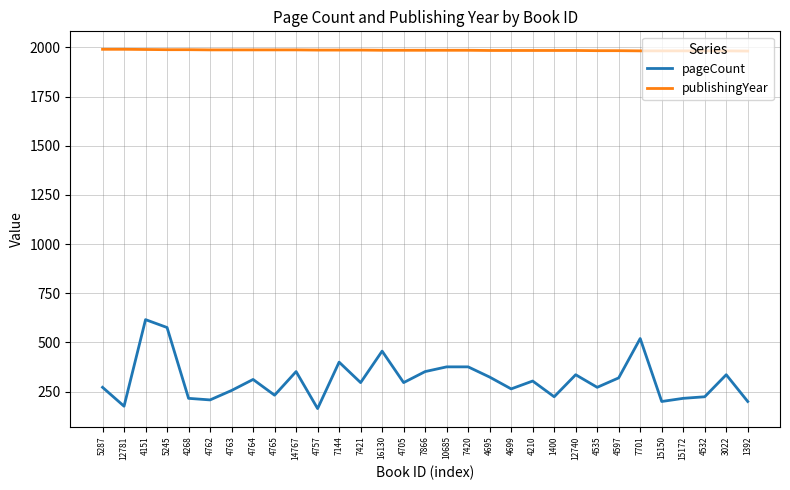

Is this an area chart (filled region under the line)?

No